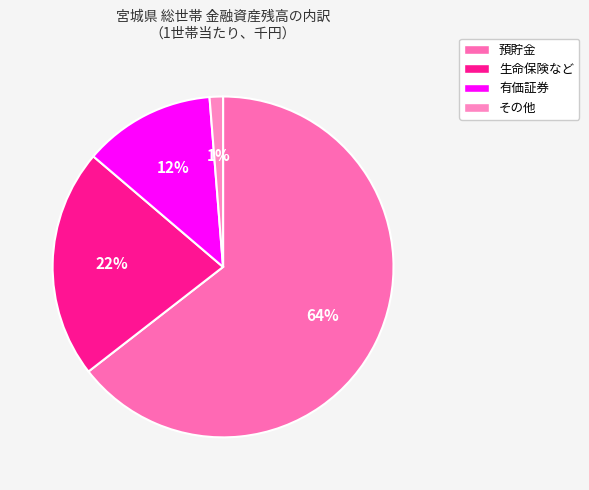

To the nearest percent, what is the difference between the largest and smallest slice percentages?

63%